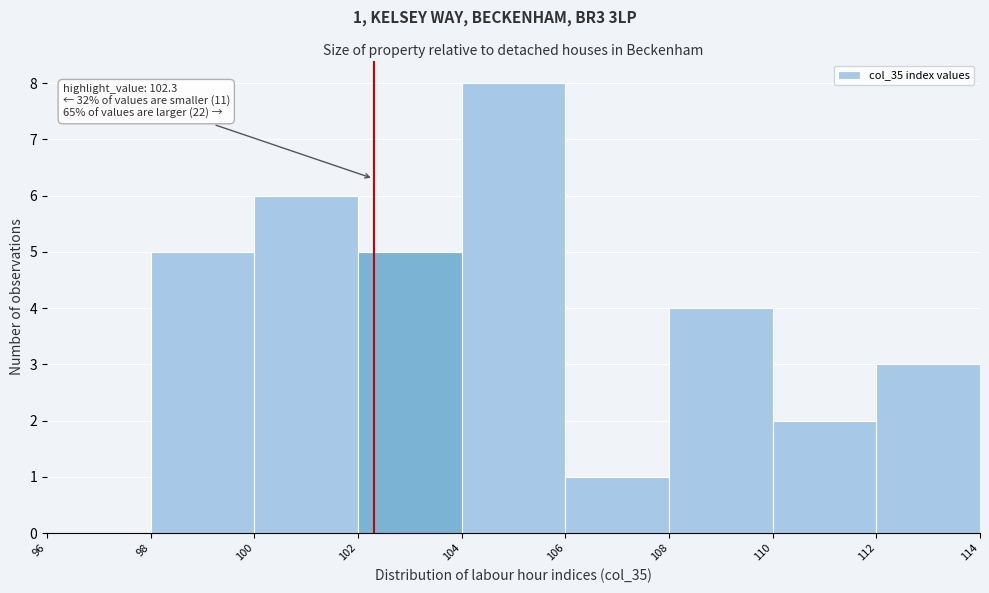

Which range on the x-axis has the tallest bar?

104 to 106